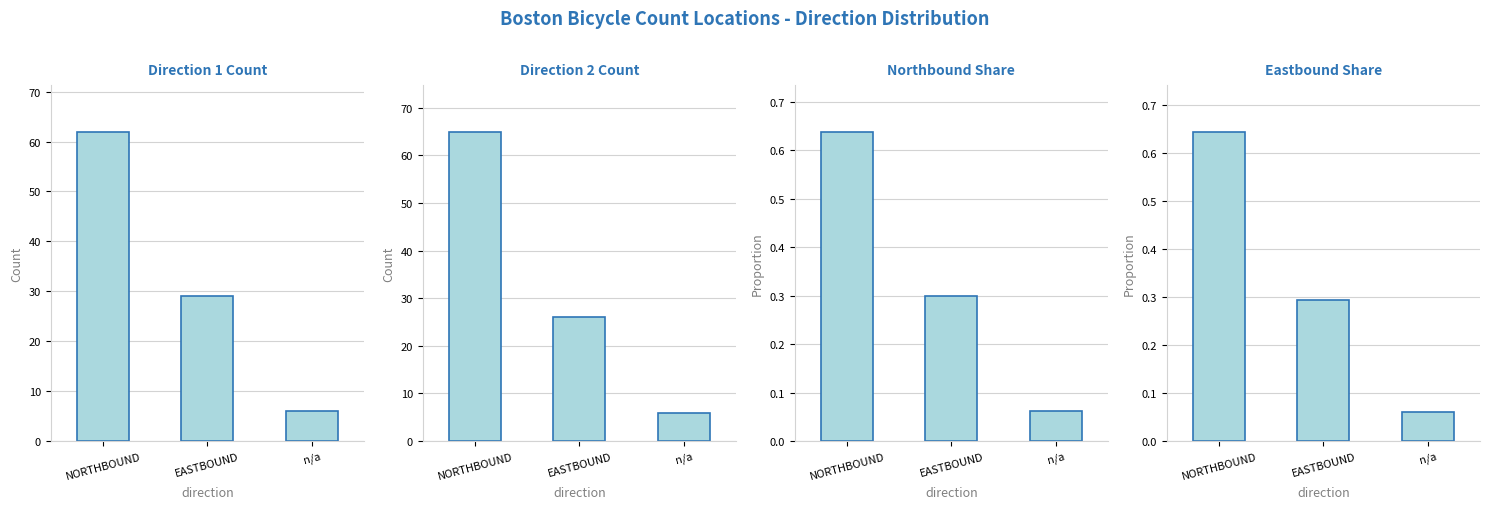

What is the maximum value for Eastbound Share?

0.6